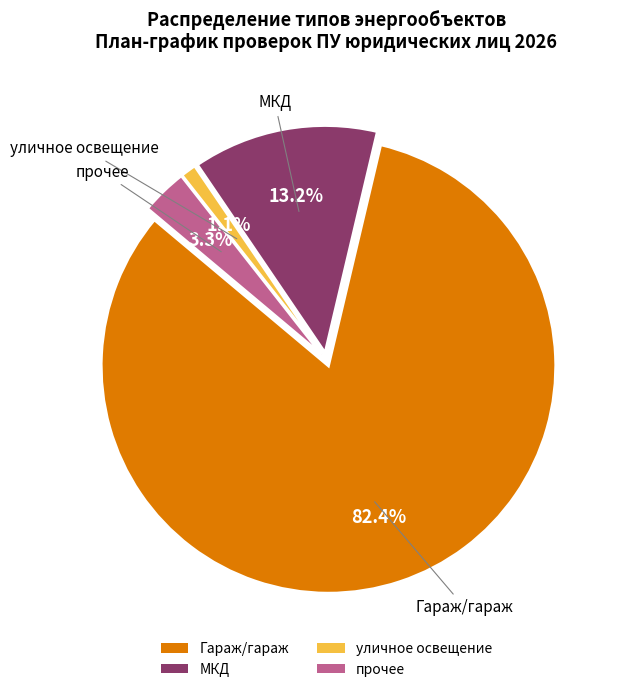

What is the smallest slice in the pie chart?

уличное освещение